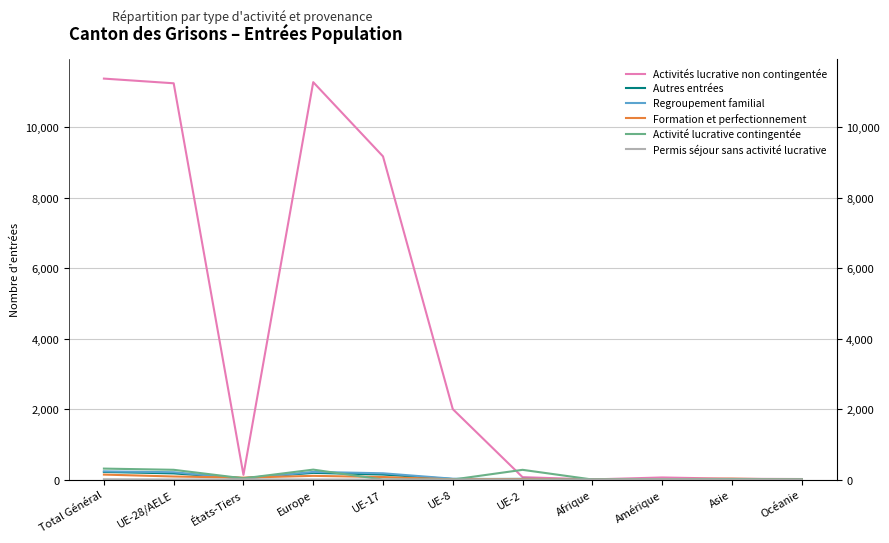

Where does the Activités lucrative non contingentée series first go above 133?

Total Général